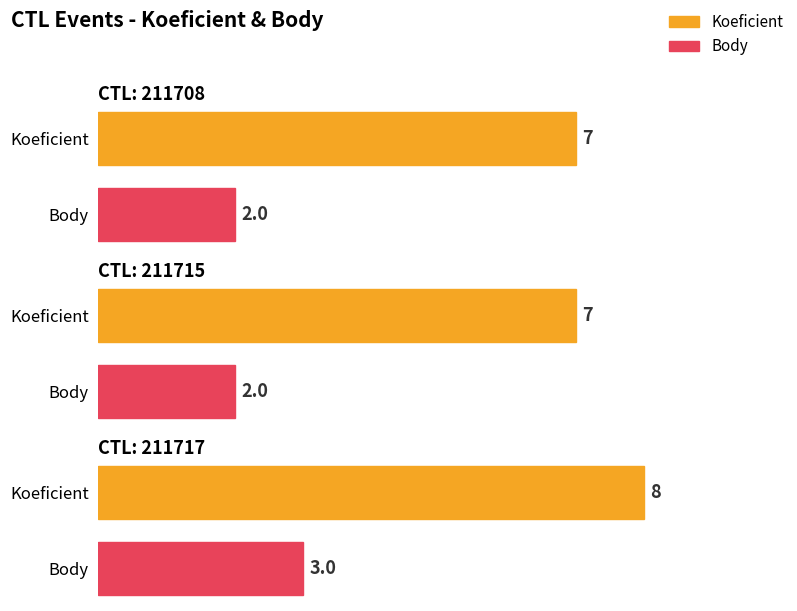

Reading left to right, transcribe all the data shown in this chart.

Koeficient: 7	7	8
Body: 2	2	3